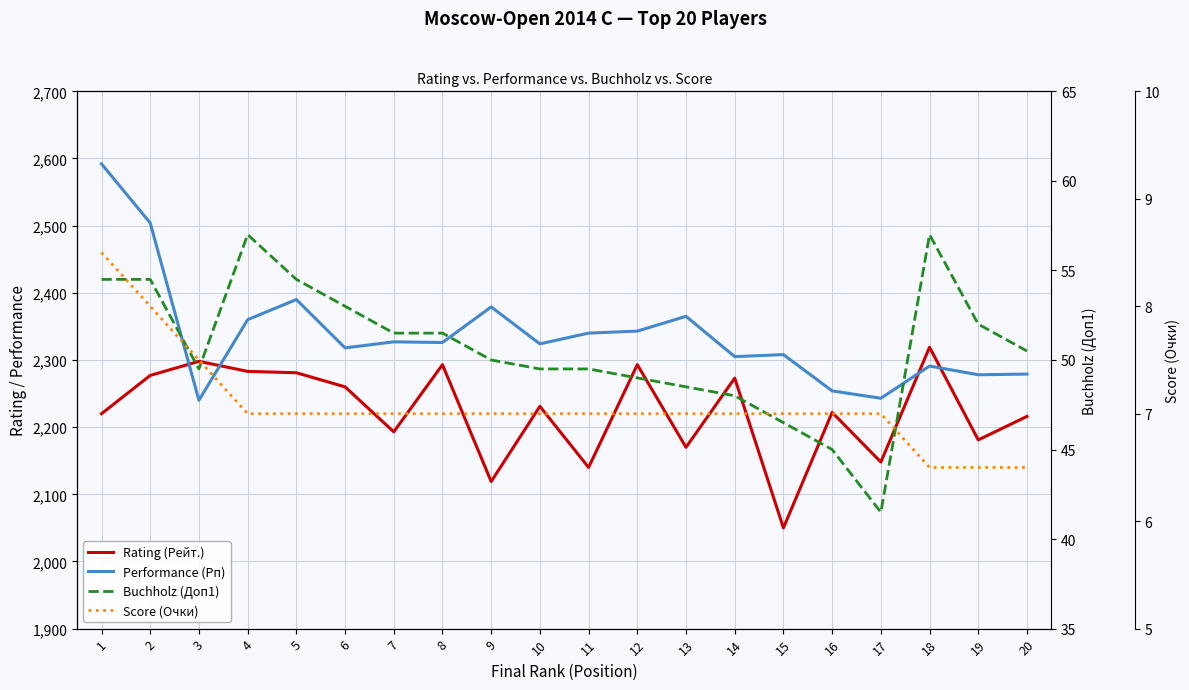

True or false: Buchholz (Доп1) and Score (Очки) intersect in this chart.

False